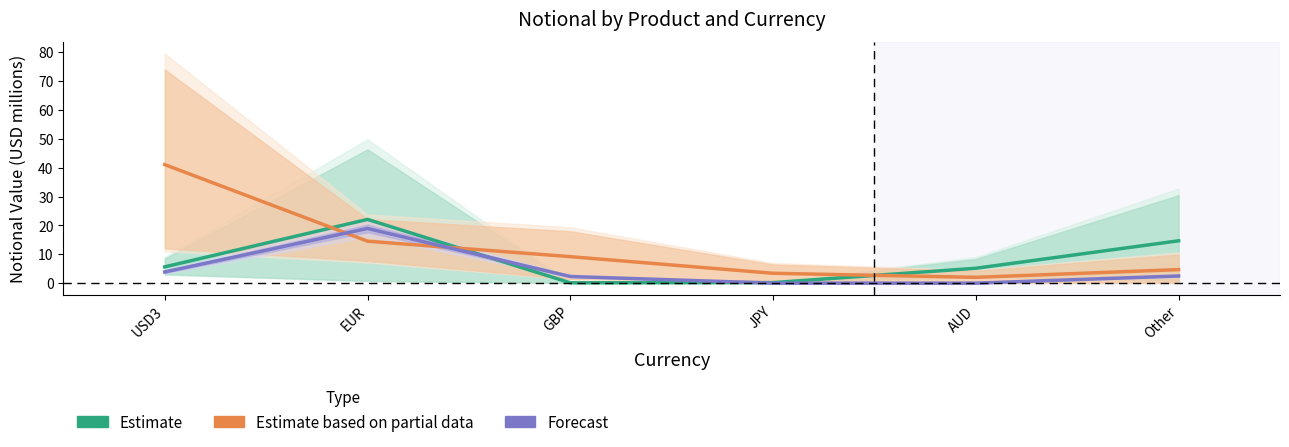

The value of OTHER at GBP is 2.3. True or false?

True